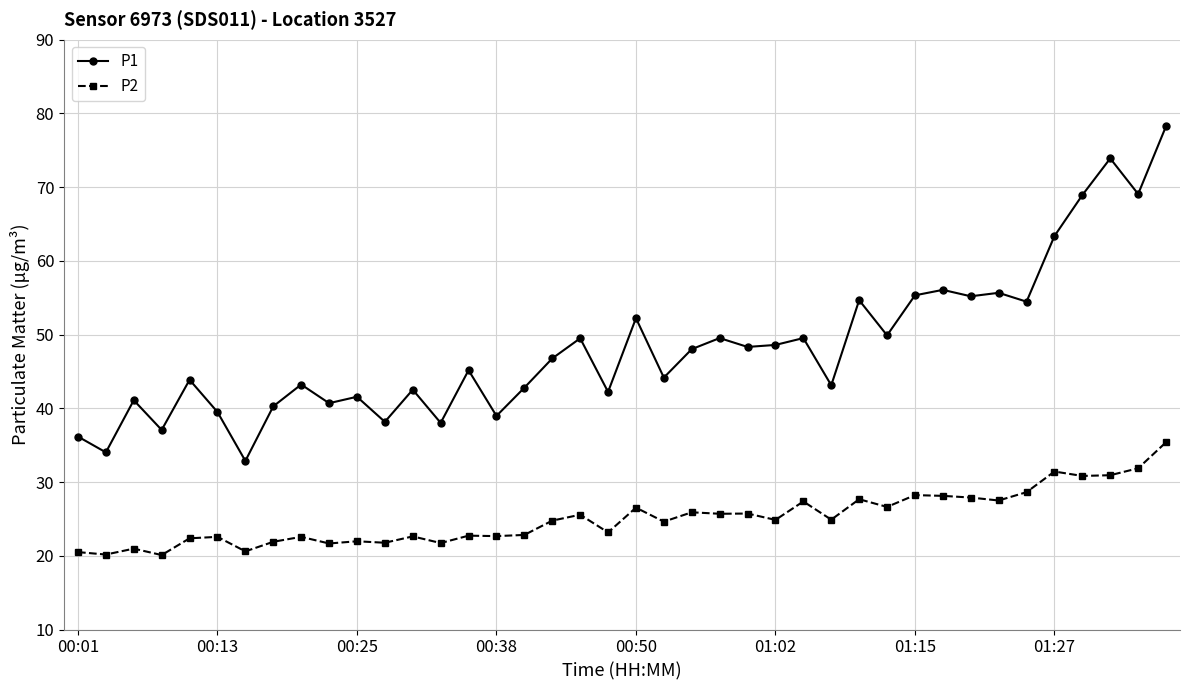

What is the lowest value of the P1 series?

32.9